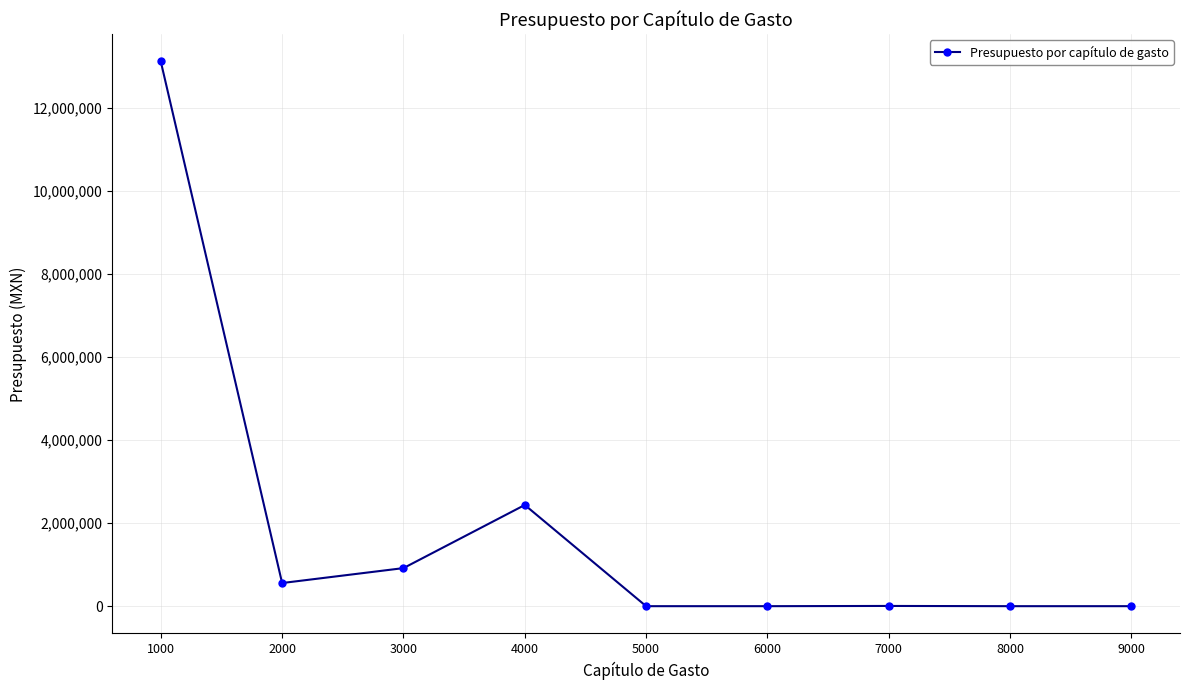

Where does the data first go above 5500?

1000